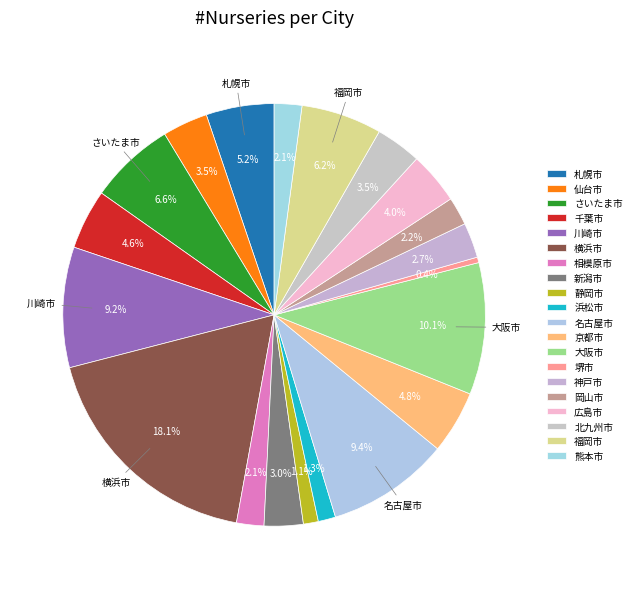

To the nearest percent, what portion does 京都市 represent?

5%